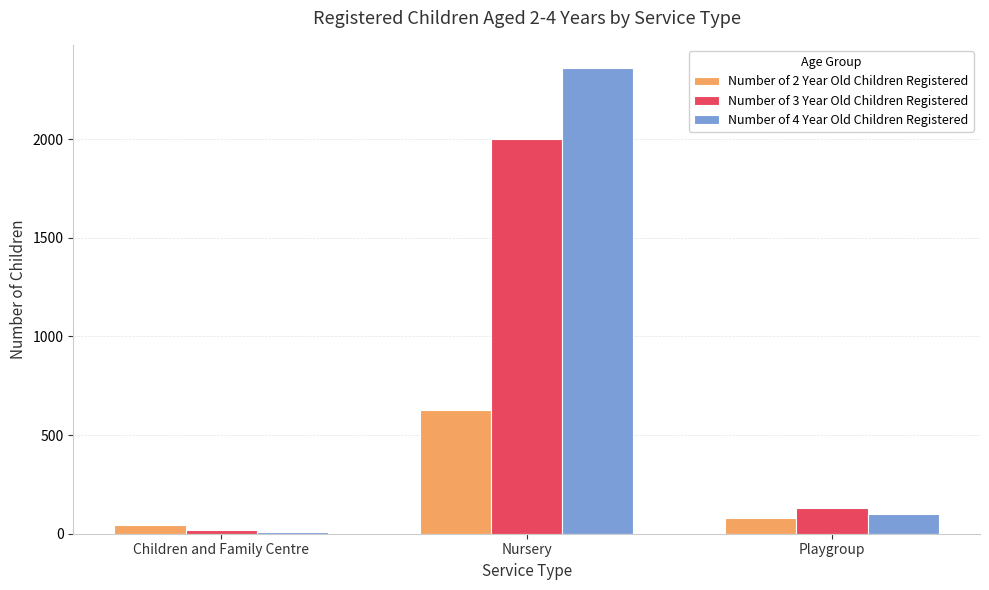

List the series in order of their peak value, lowest first.

Number of 2 Year Old Children Registered, Number of 3 Year Old Children Registered, Number of 4 Year Old Children Registered